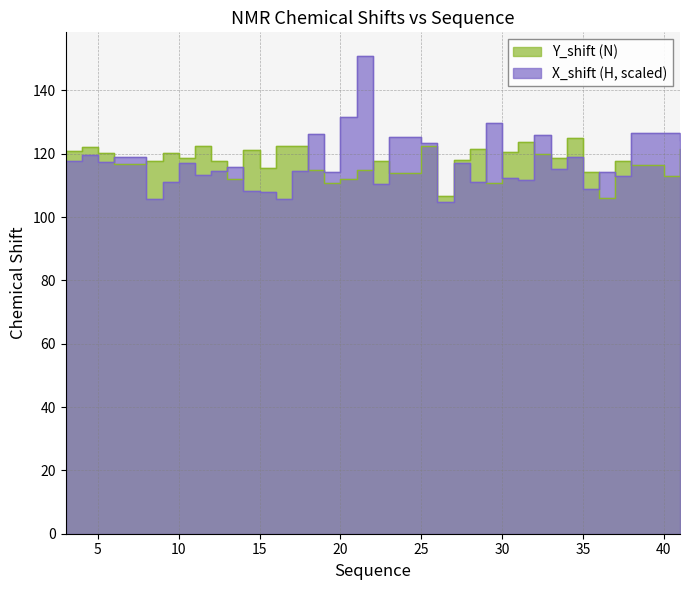

The X_shift series shows 112.2 at 30. True or false?

True